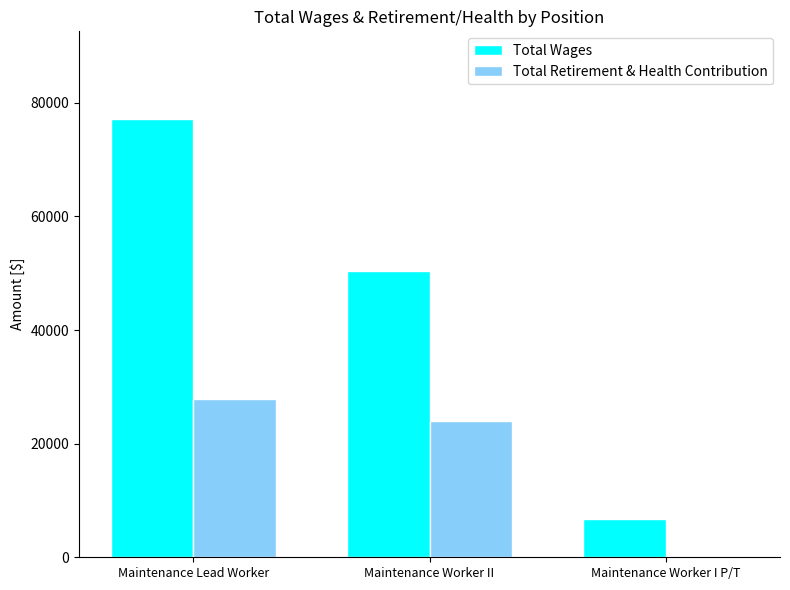

At which label does Total Wages reach its peak?

Maintenance Lead Worker